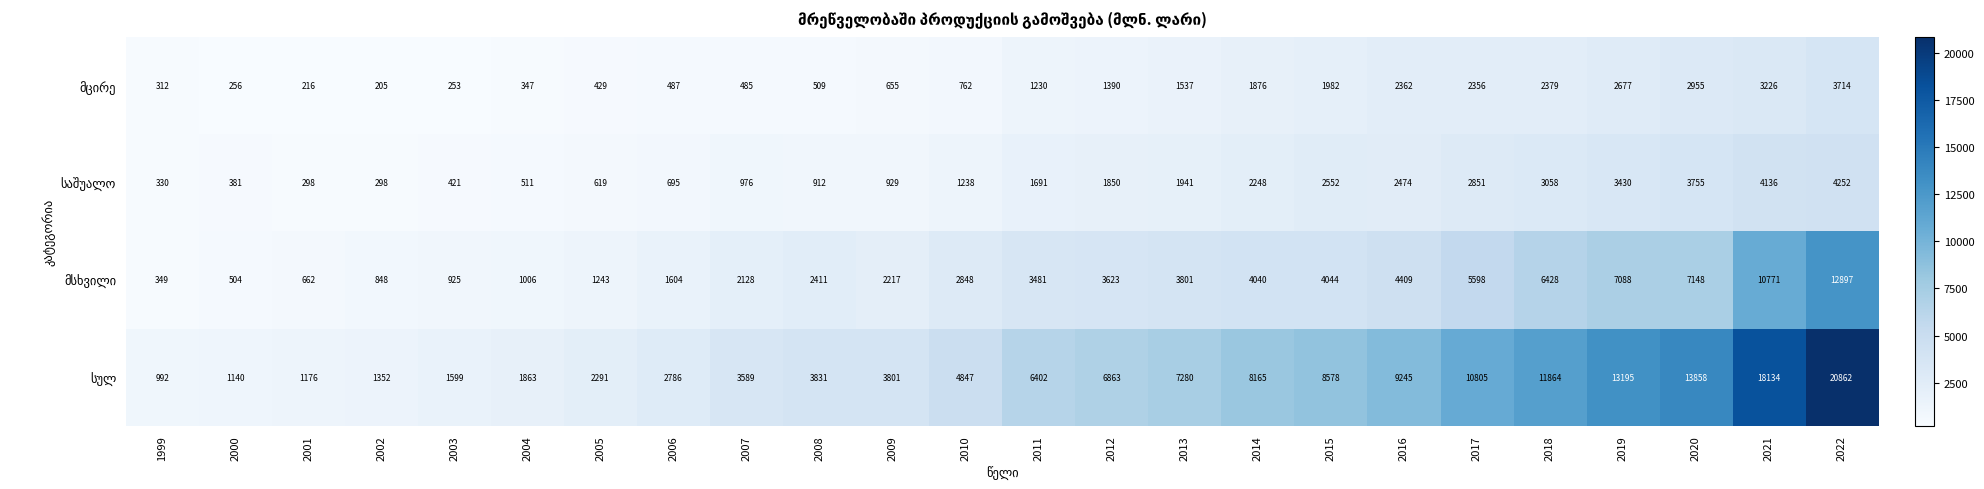

What is the difference between the highest and lowest values at 2012?

5473